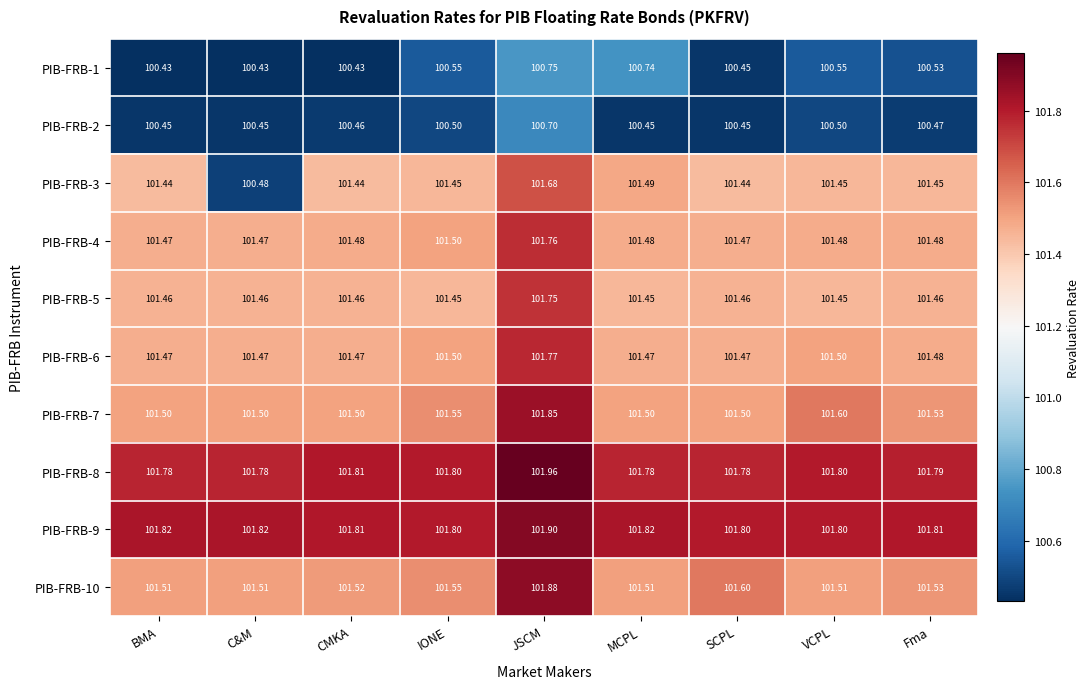

Is the value of PIB-FRB-7 at BMA greater than the value of PIB-FRB-4 at VCPL?

Yes